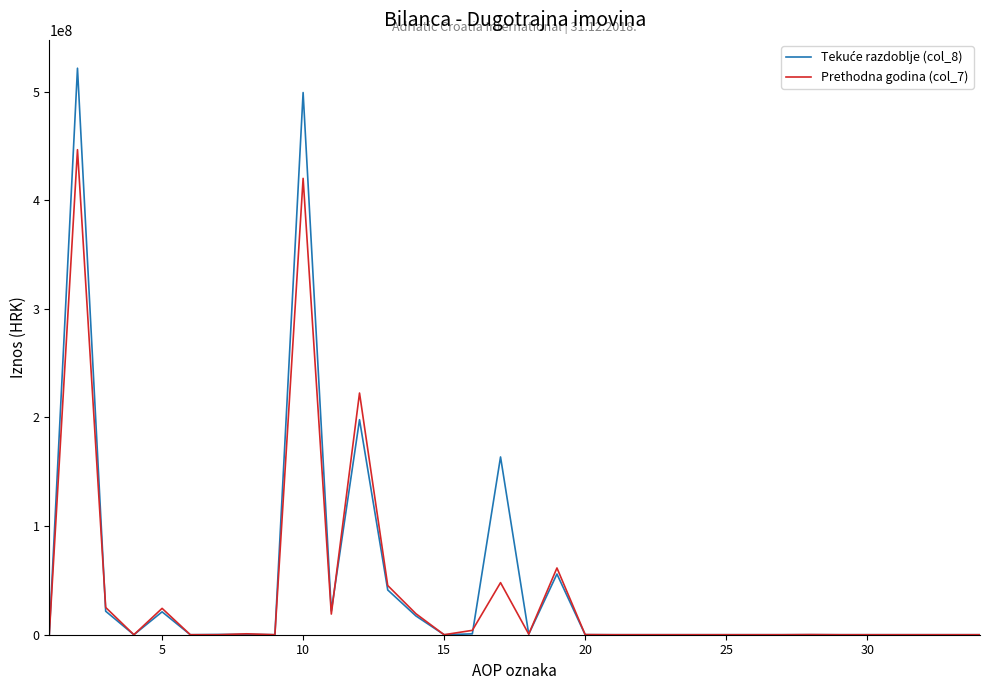

How many lines are shown in the chart?

2